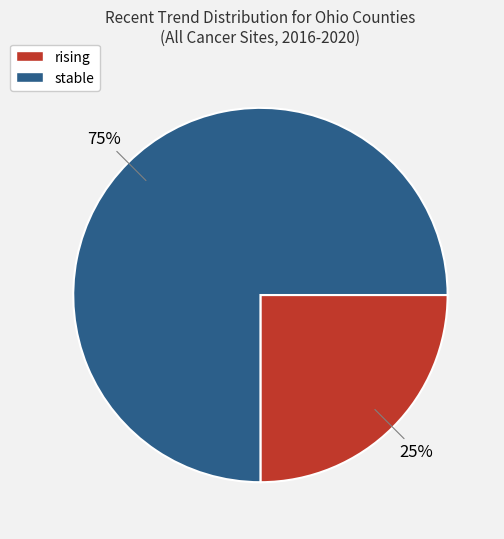

Between rising and stable, which is larger?

stable